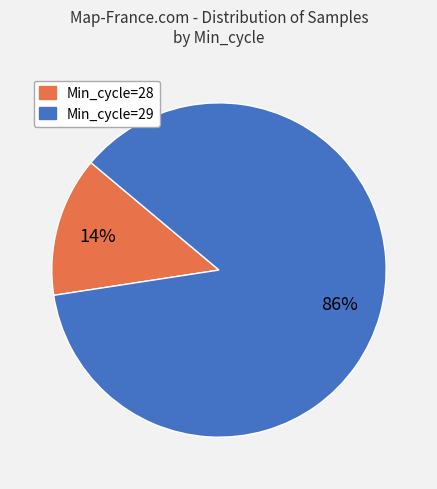

Is there any slice that represents more than half of the pie?

Yes